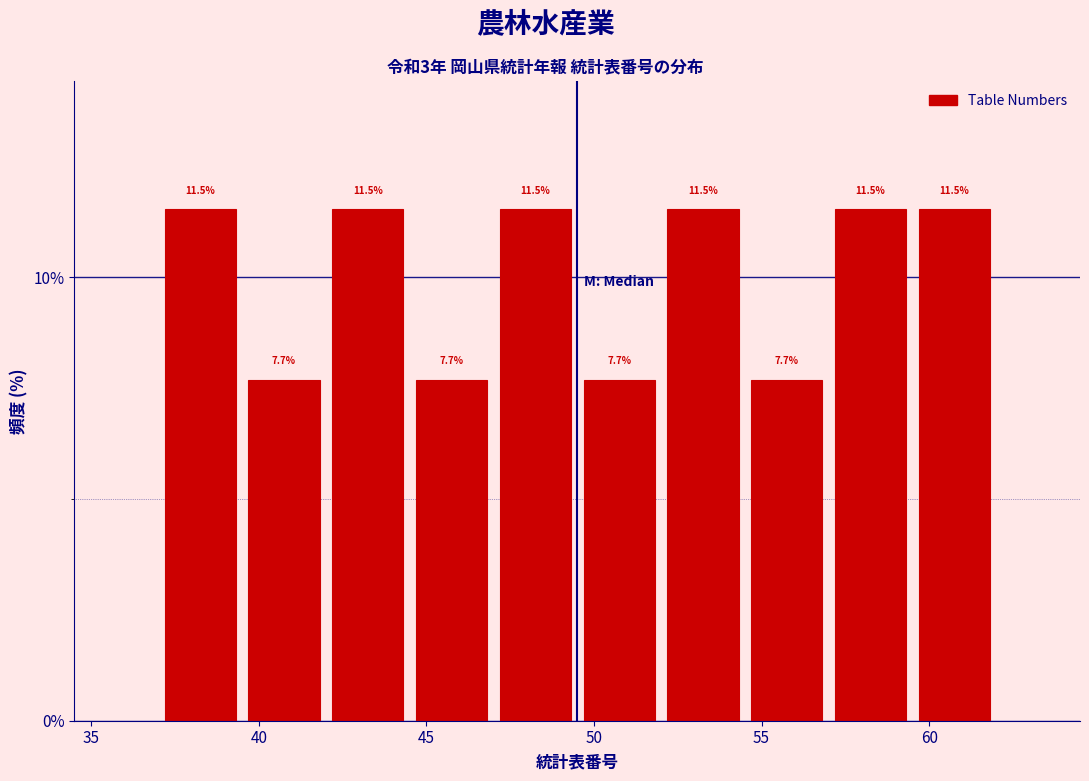

What is the height of the bar covering 57.0 to 59.5 on the x-axis?

11.5